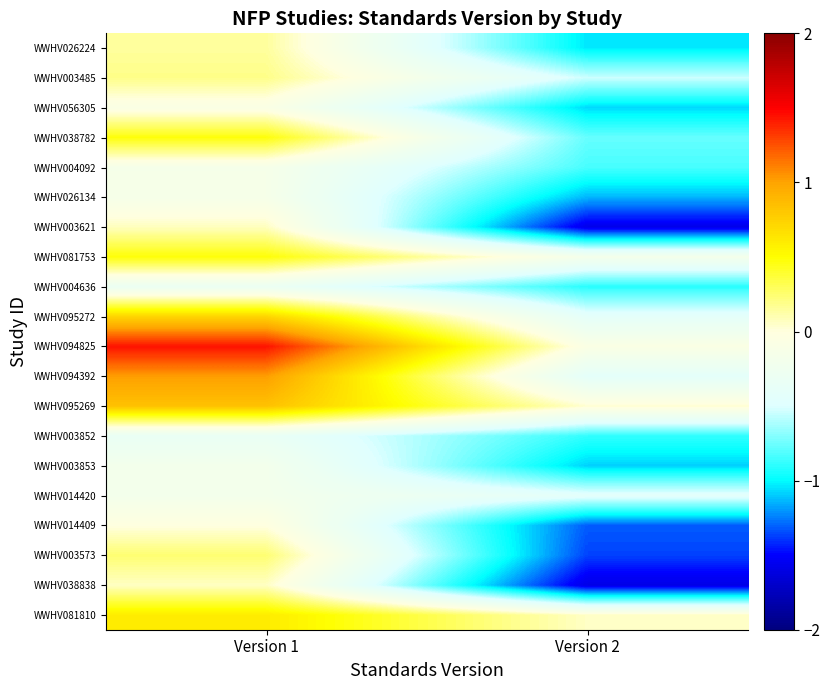

Which label corresponds to the largest value in the chart?

Version 1